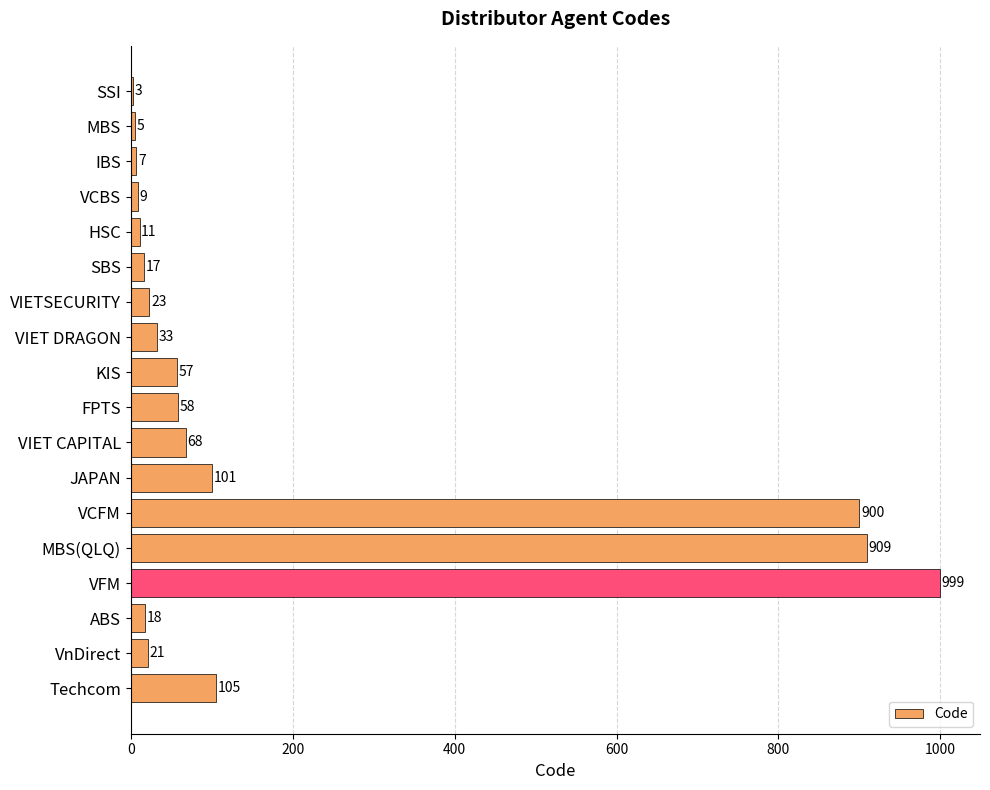

What is the sum of all values?

3344